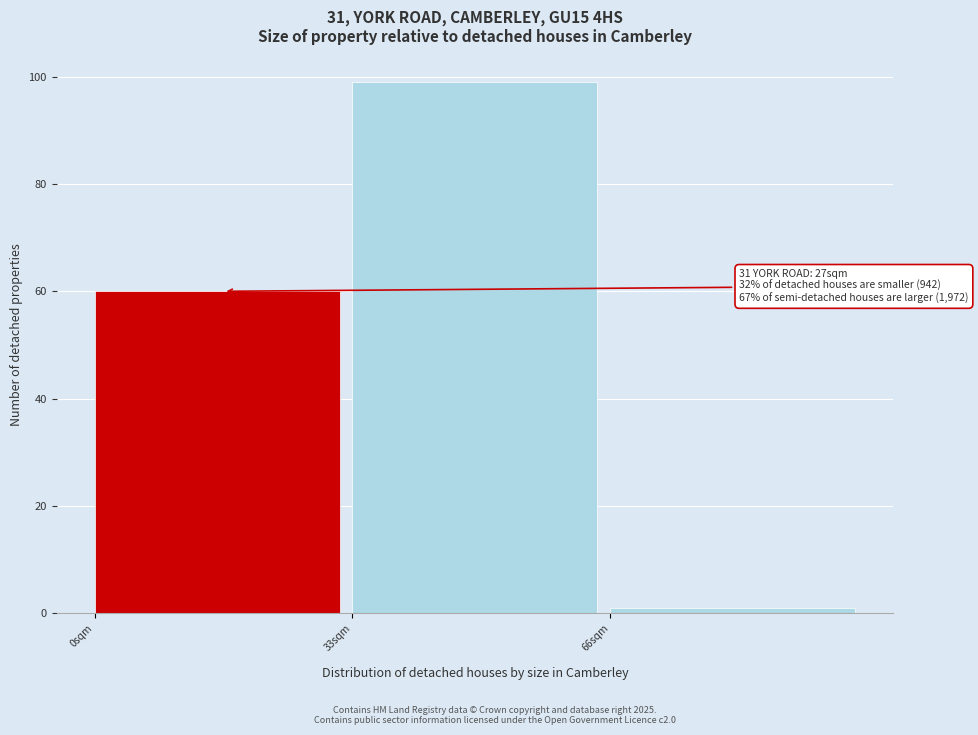

Which range on the x-axis has the tallest bar?

33 to 66